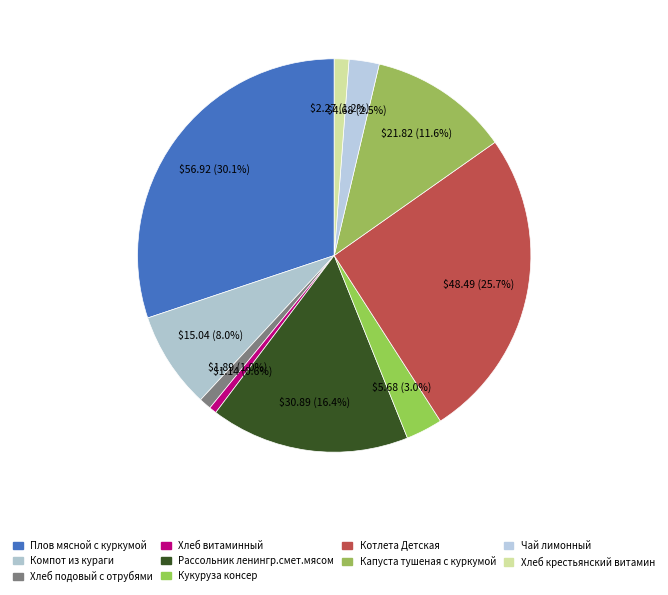

What portion of the pie excludes Хлеб подовый с отрубями?

99.0%